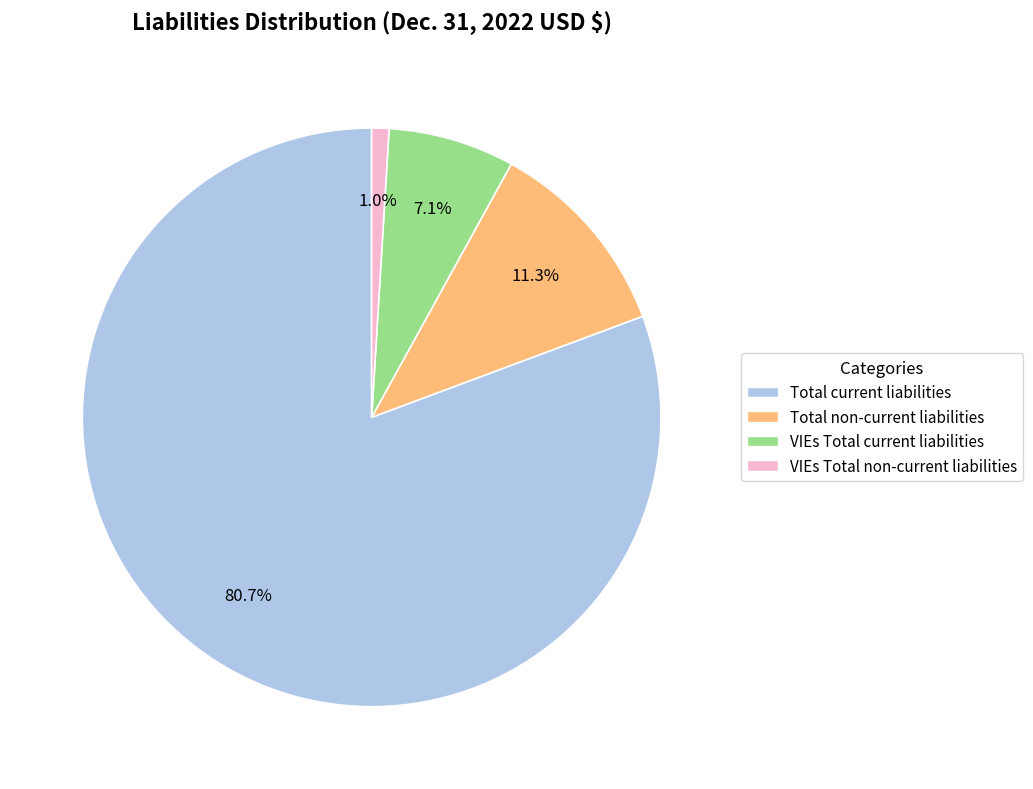

Does Total non-current liabilities represent more than half of the total?

No